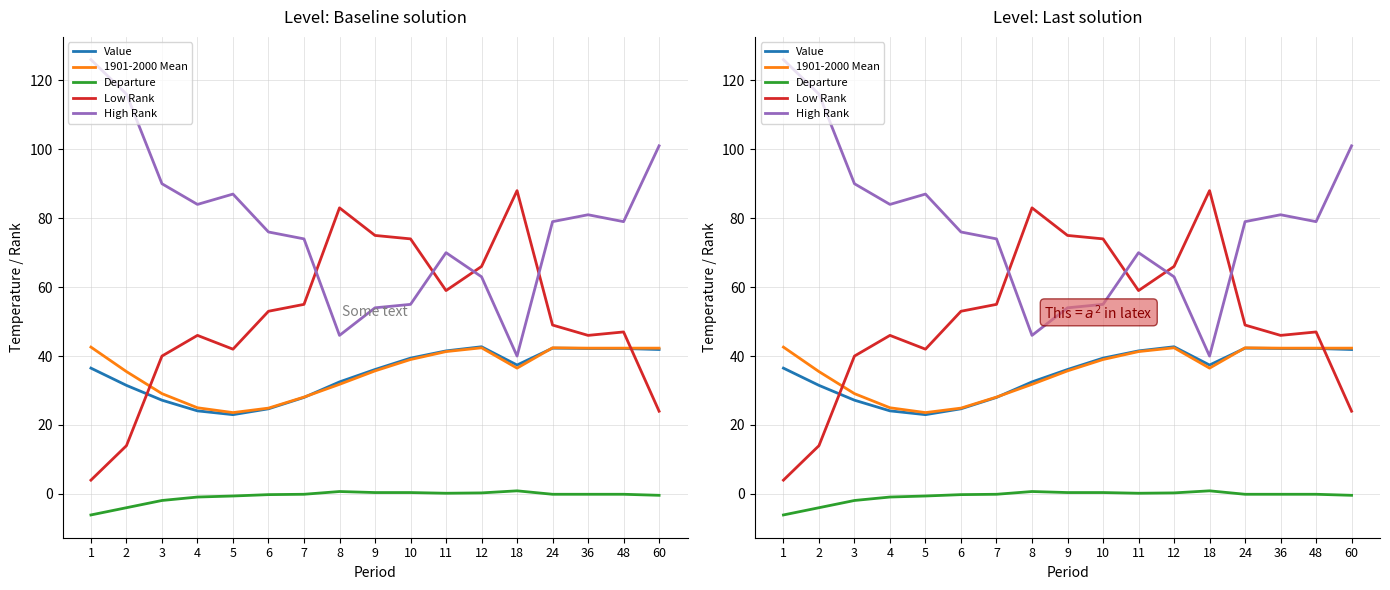

Which series changed the most between 11 and 18?

High Rank